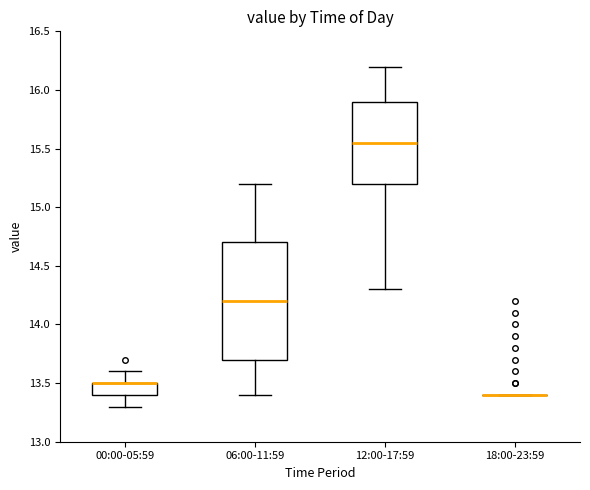

Which box is the tallest, from its lower edge to its upper edge?

06:00-11:59